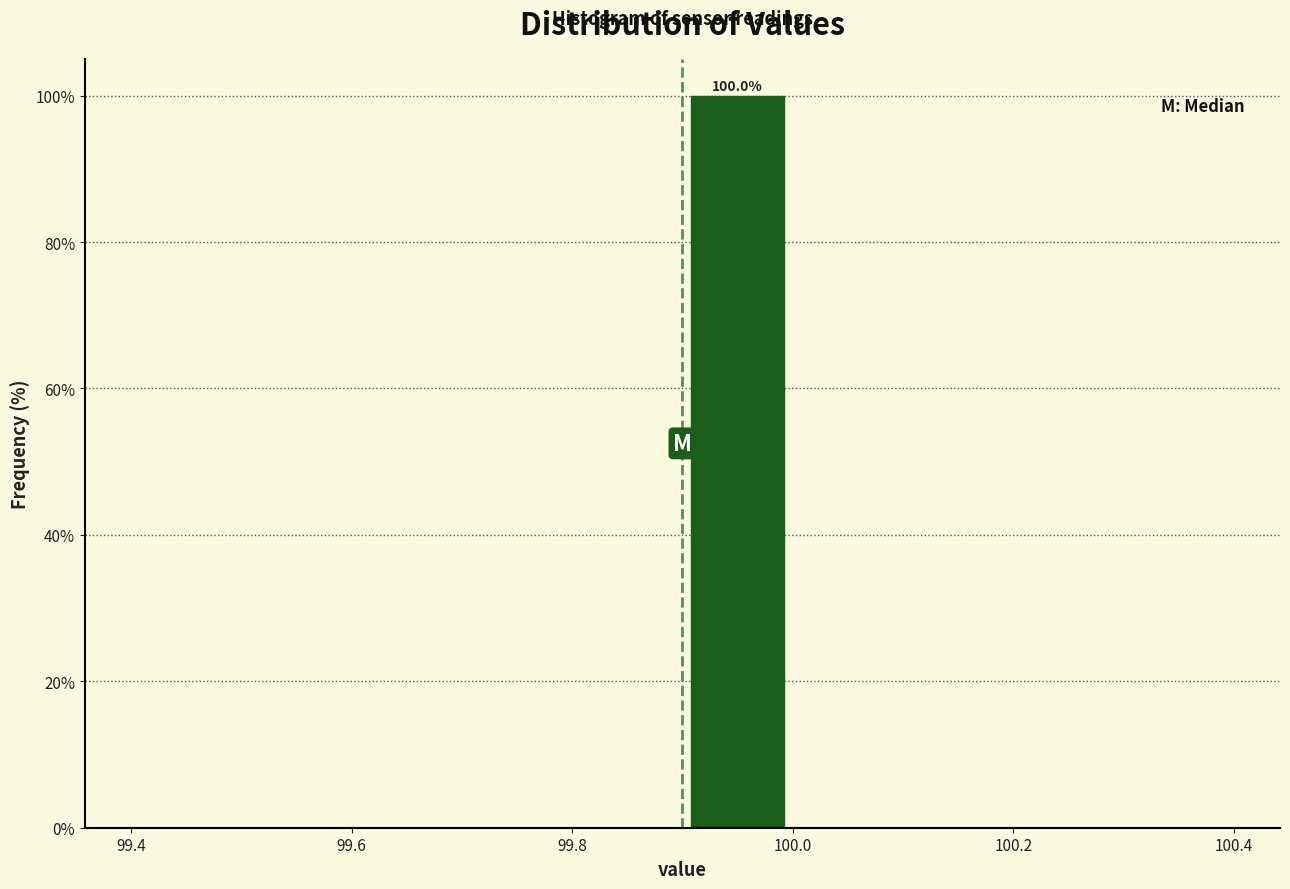

Which range on the x-axis has the tallest bar?

99.9 to 100.0